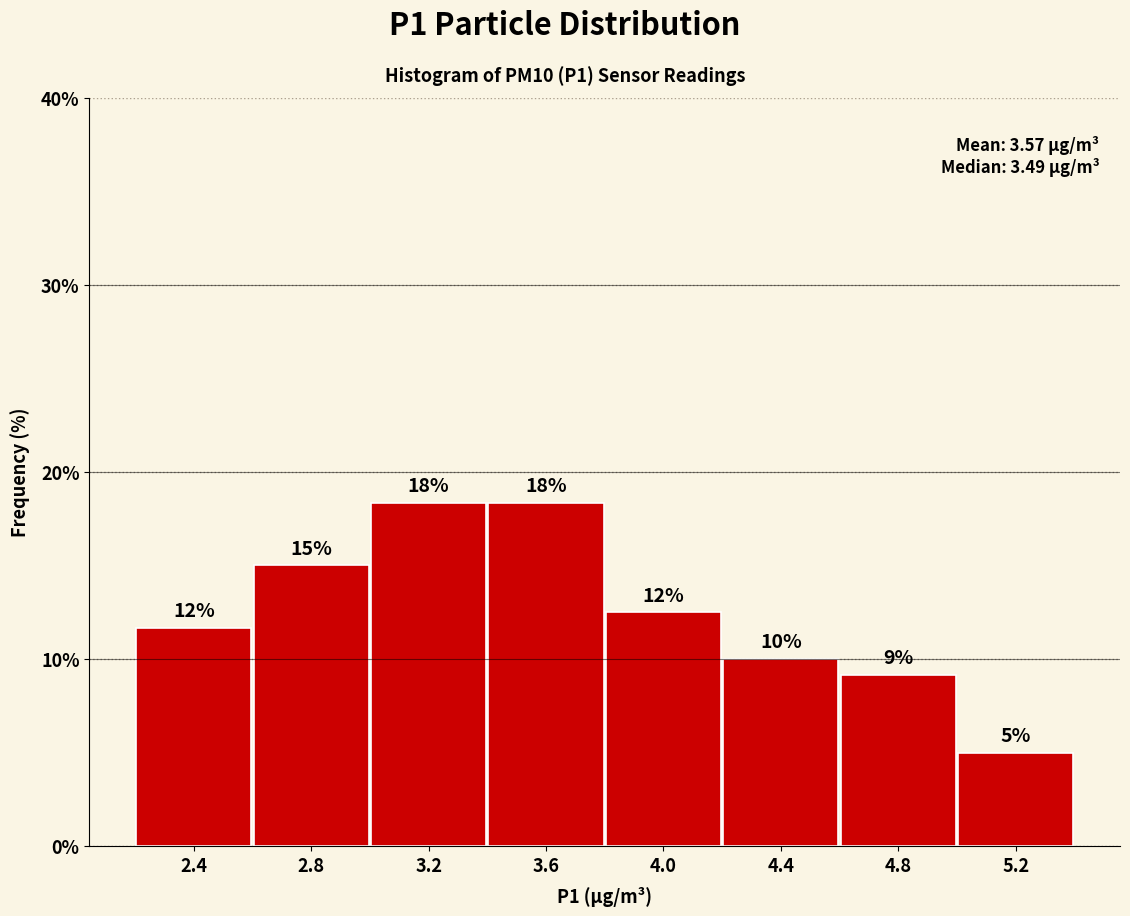

Are the bars horizontal?

No